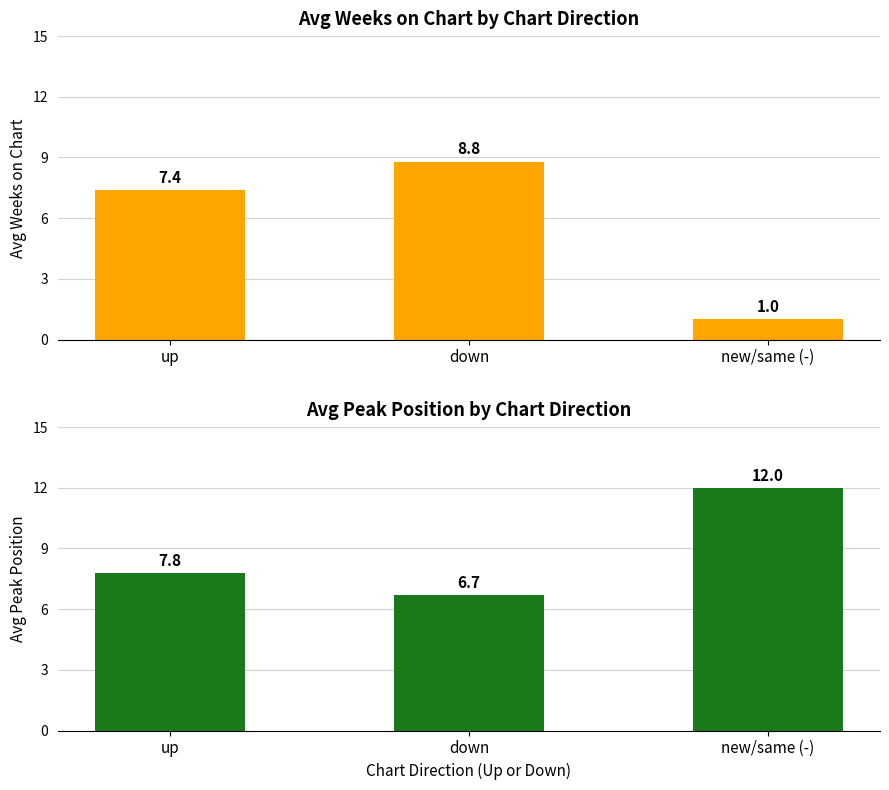

Reading left to right, list all the values displayed in this chart.

Avg Weeks on Chart: 7.4	8.8	1.0
Avg Peak Position: 7.8	6.7	12.0